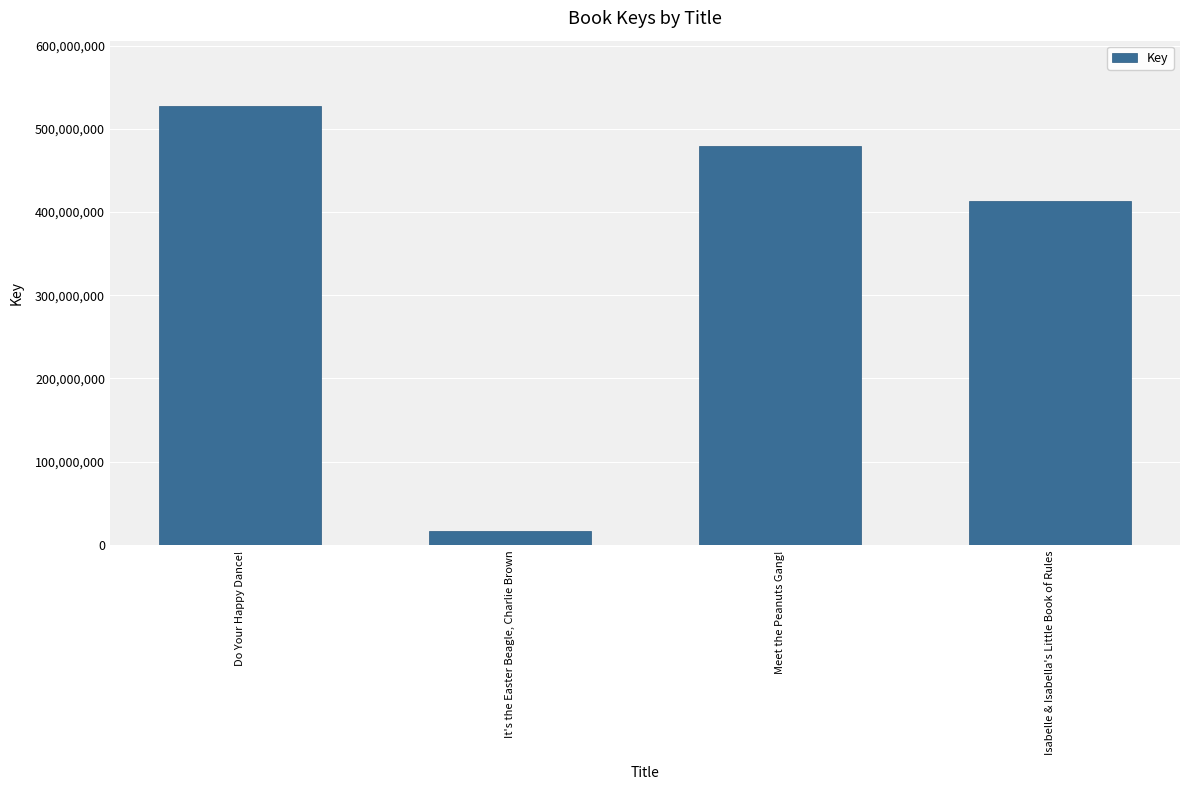

Between It's the Easter Beagle, Charlie Brown and Do Your Happy Dance!, which is larger?

Do Your Happy Dance!